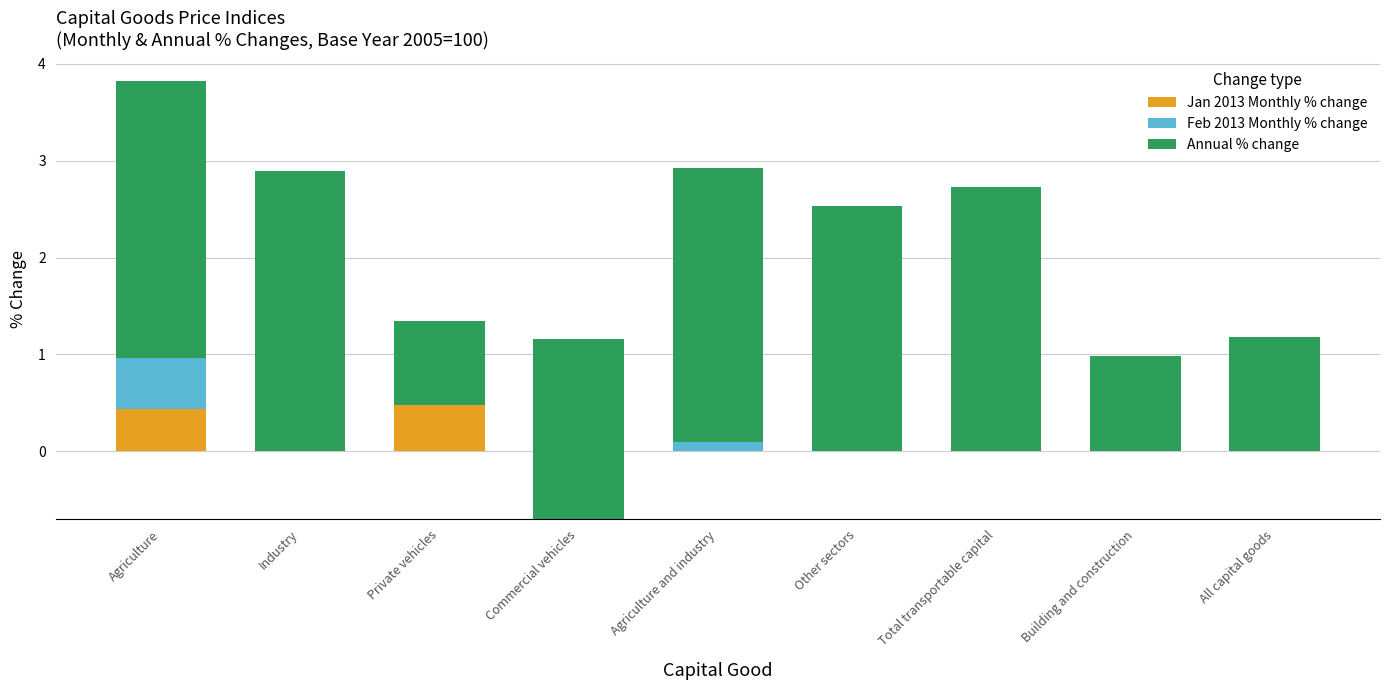

Which category has the lowest value in the Jan 2013 Monthly % change series?

Commercial vehicles